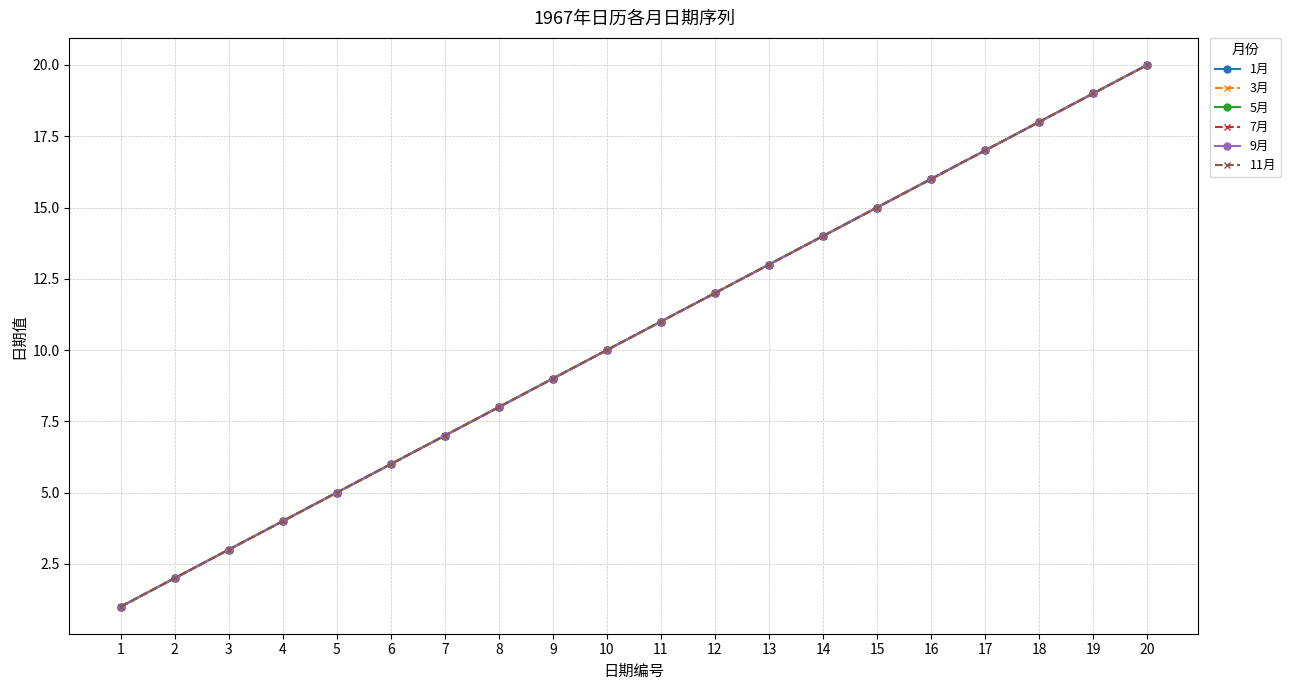

Does the chart have visible grid lines?

Yes